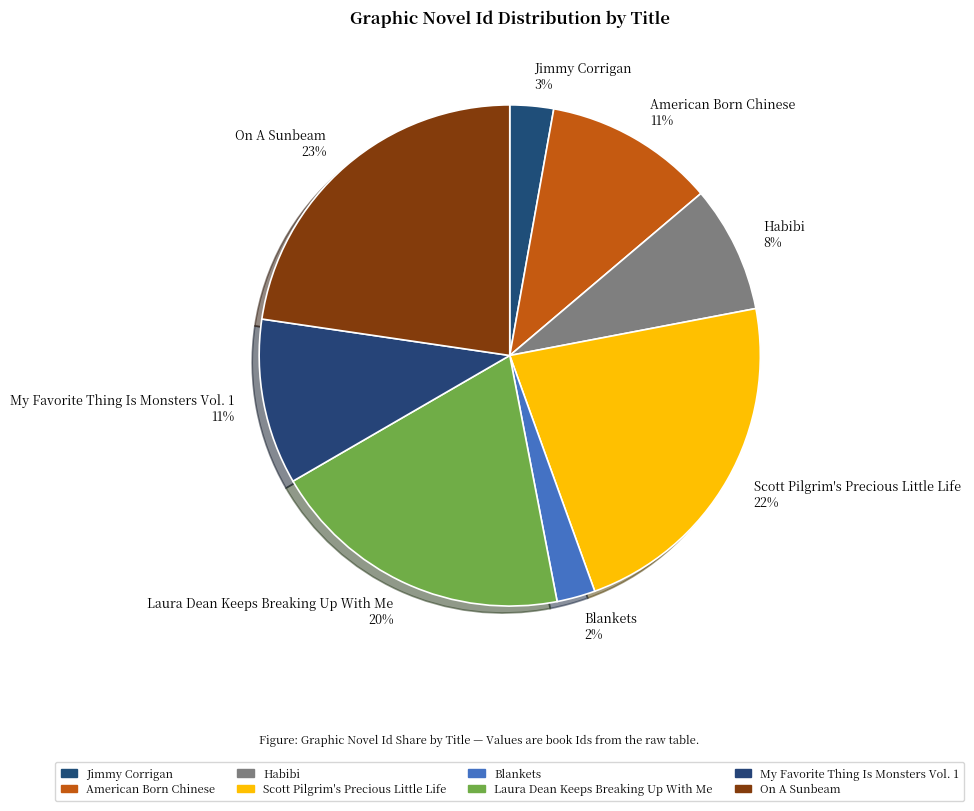

To the nearest percent, what percentage of the pie is Laura Dean Keeps Breaking Up With Me?

20%